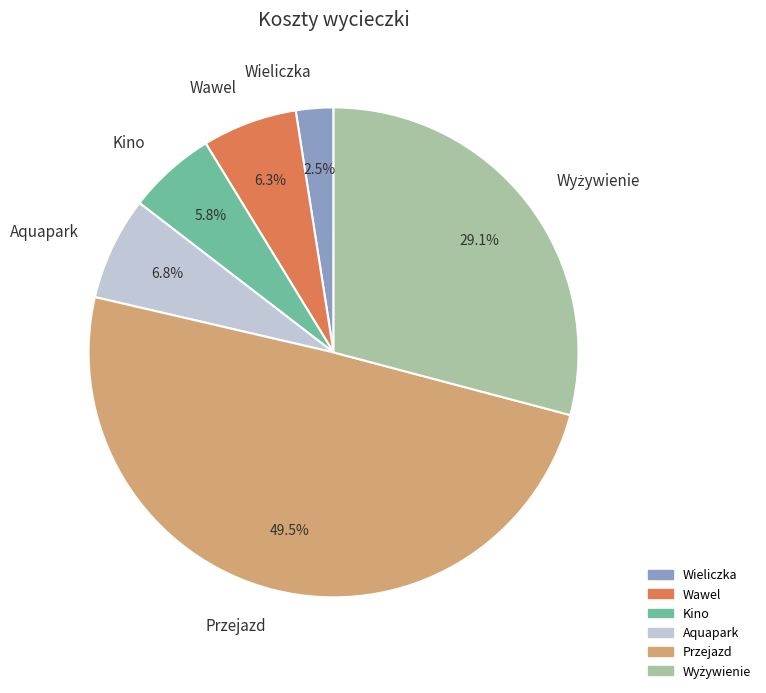

To the nearest percent, what percentage of the pie is Kino?

6%